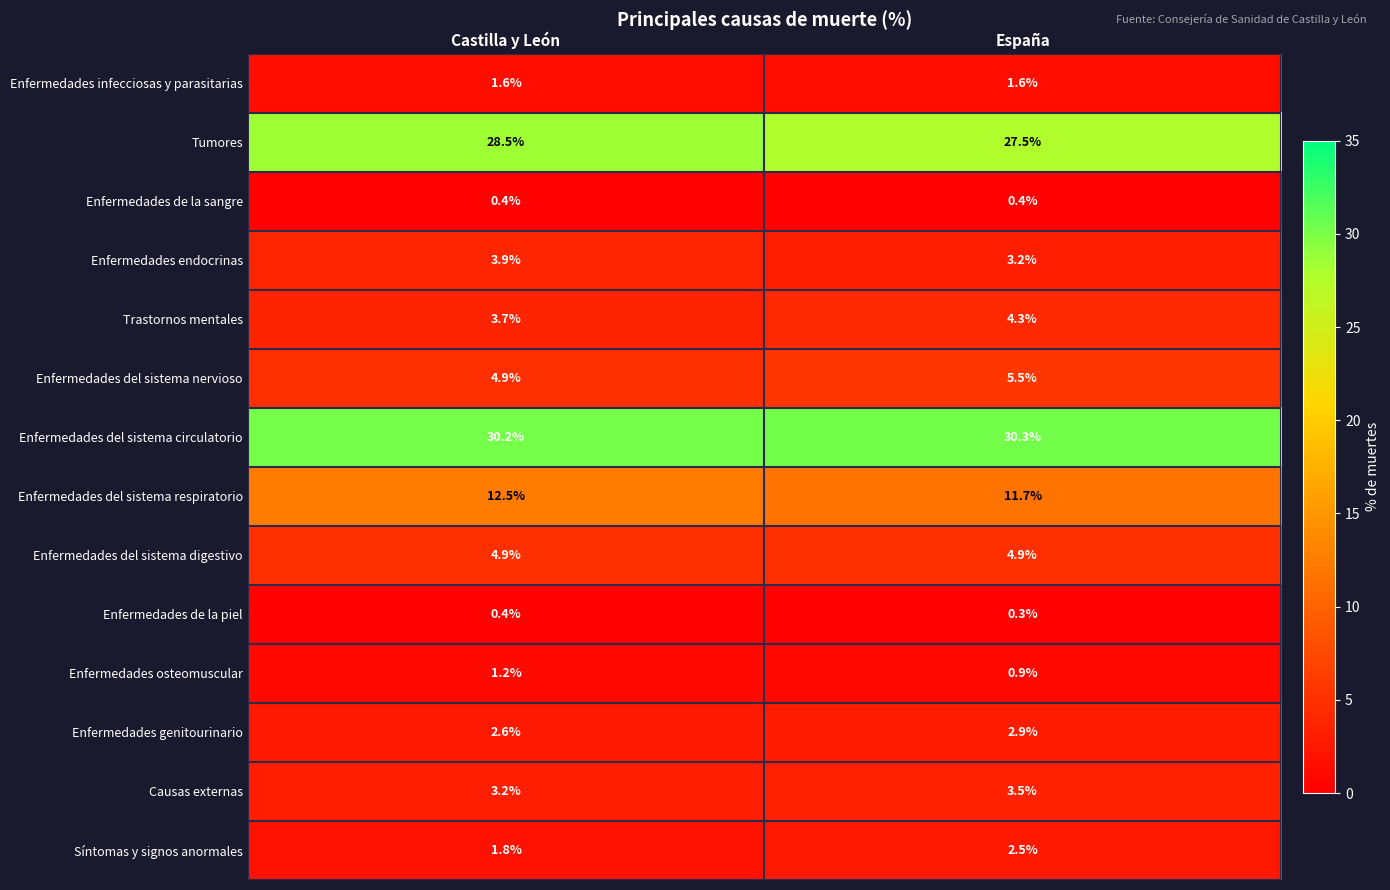

What is the smallest value displayed?

0.3